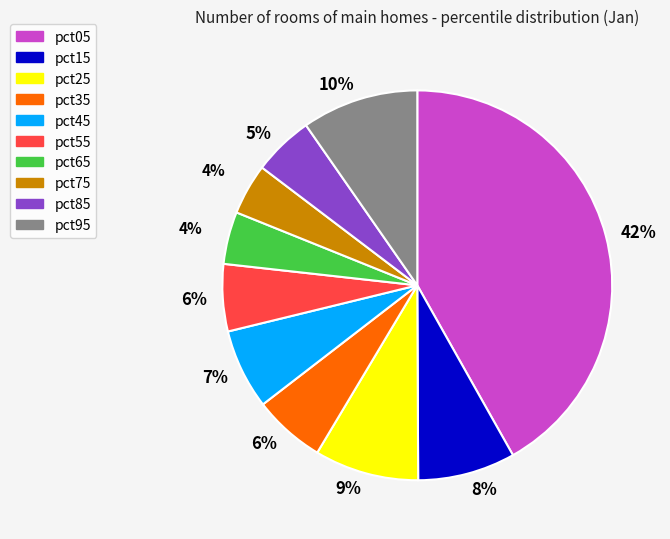

To the nearest percent, what is the average slice percentage?

10%